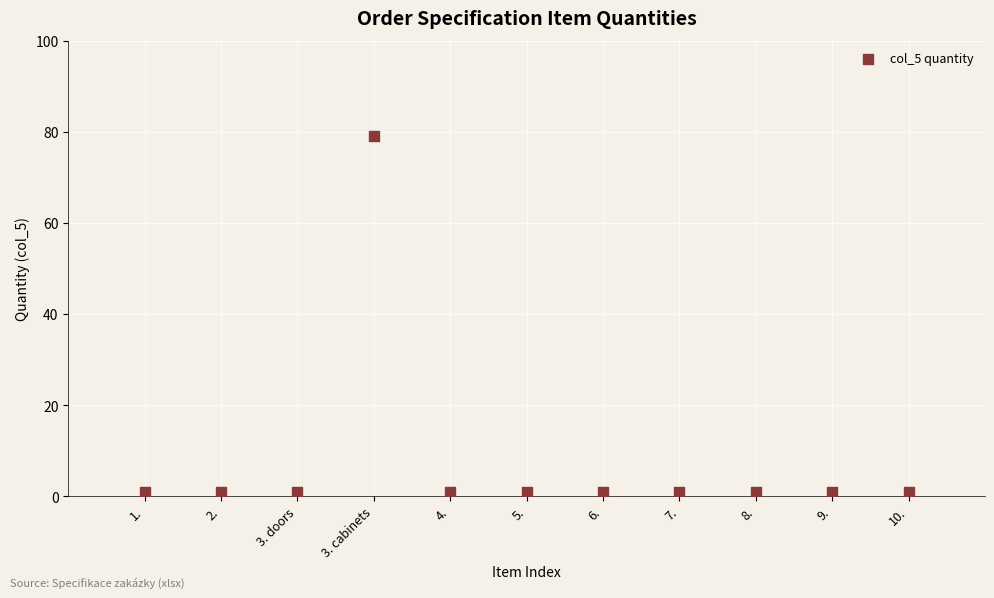

What is the average Y value?

8